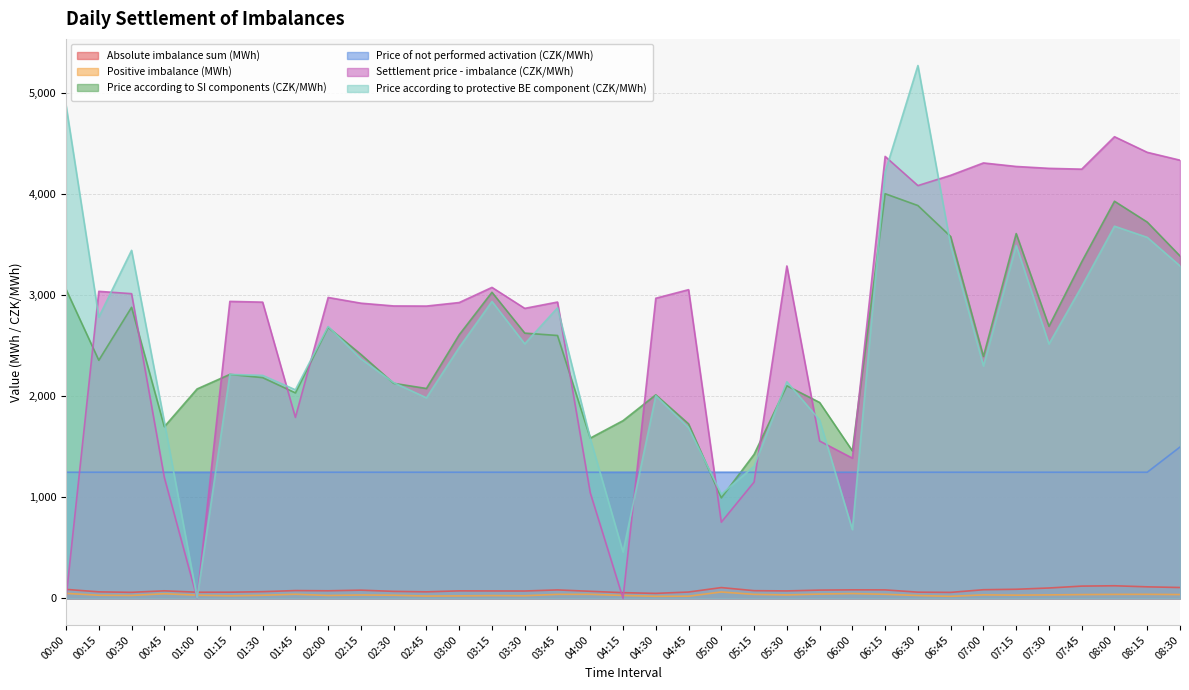

At which category does Positive imbalance (MWh) reach its first local valley?

00:30